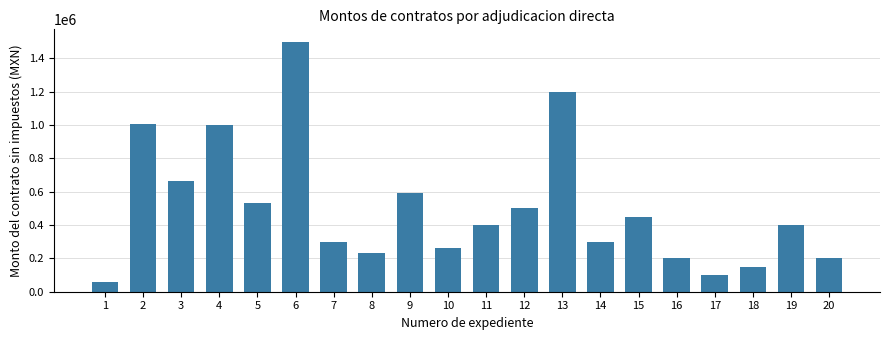

The value at 1 is 60283.0. True or false?

True